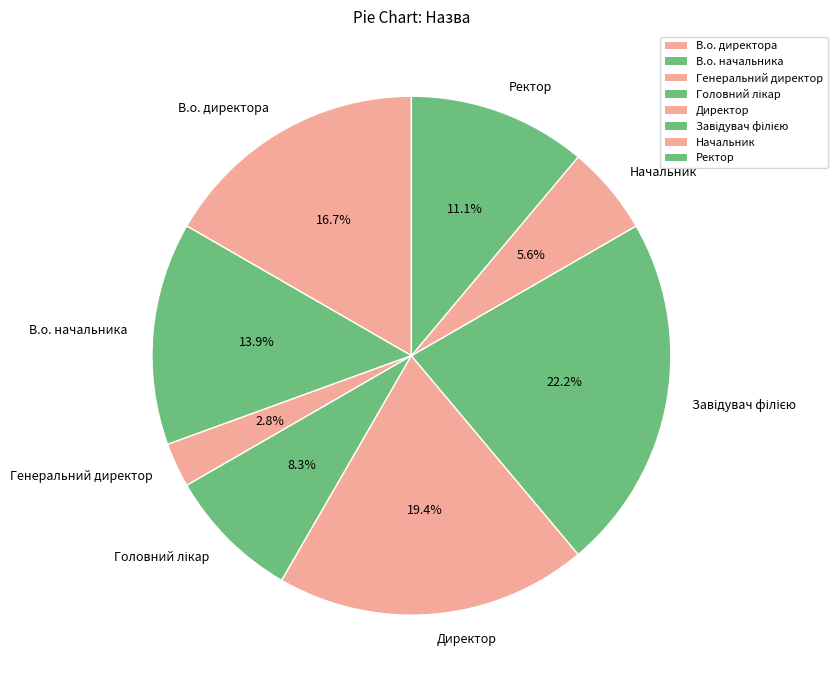

What is the smallest slice in the pie chart?

Генеральний директор